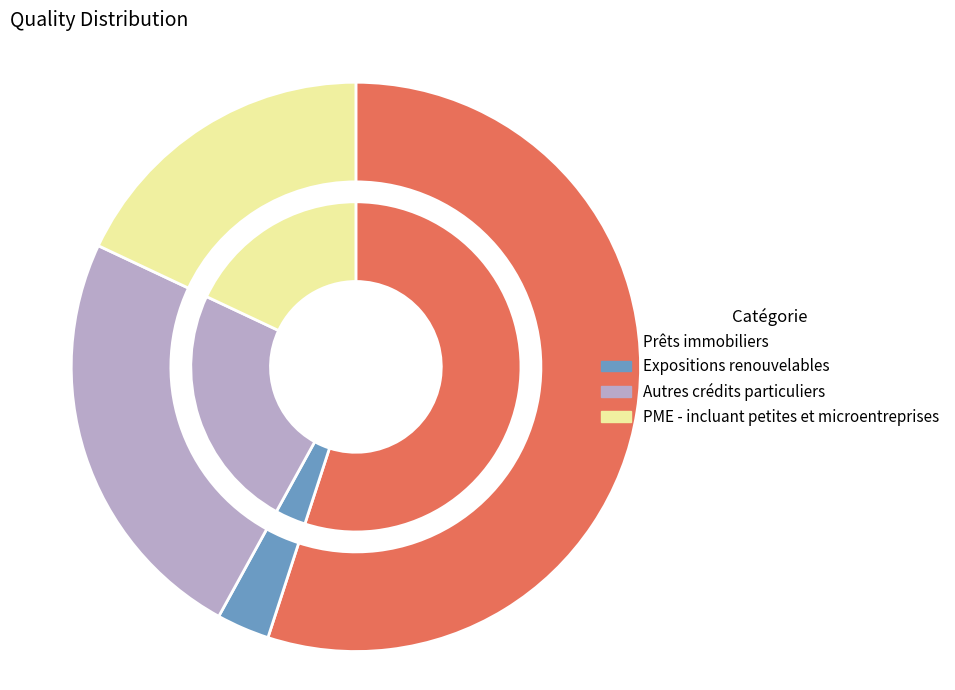

Is it true that Autres crédits particuliers is 24% of the pie?

True